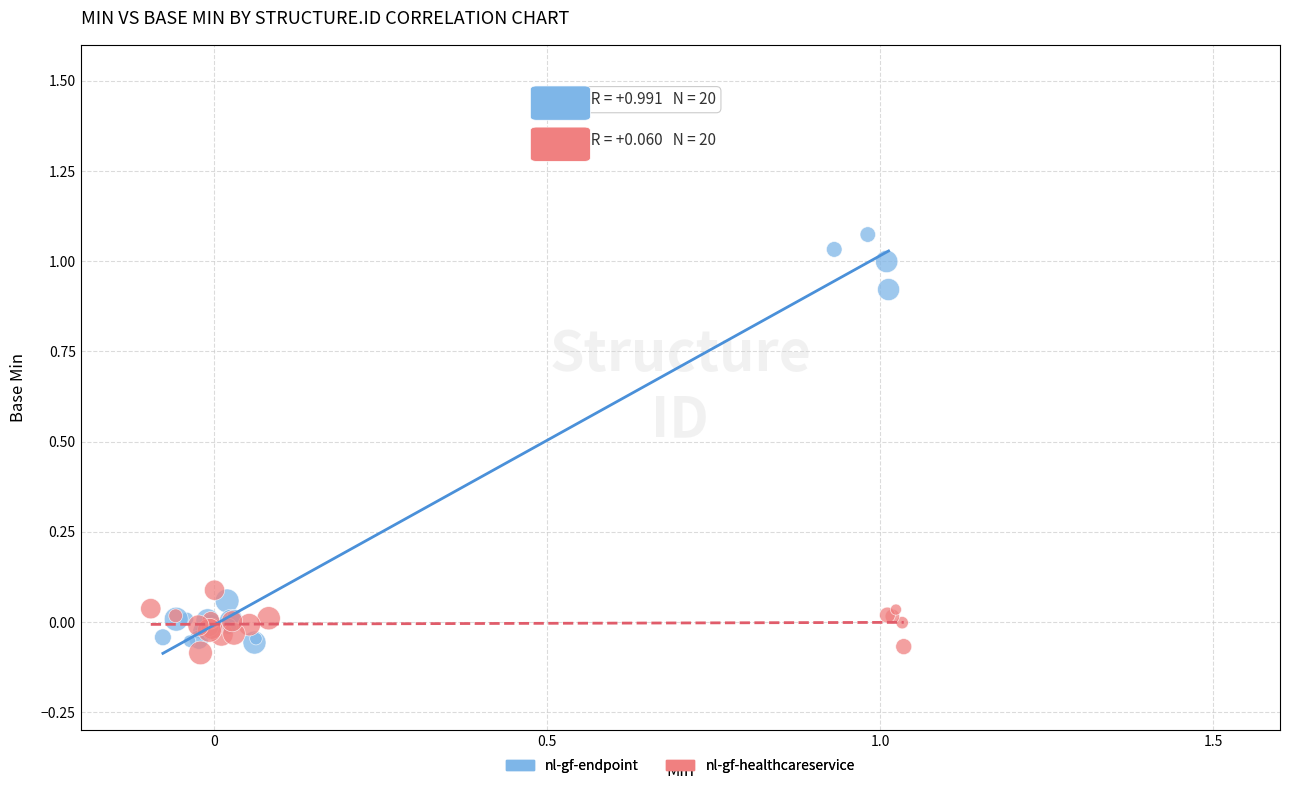

Which series reaches the minimum Y coordinate?

nl-gf-healthcareservice